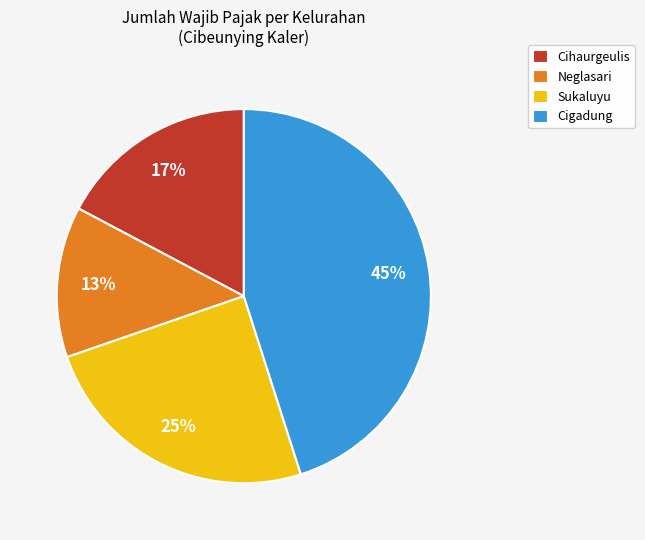

What percentage is the Neglasari slice, to the nearest percent?

13%